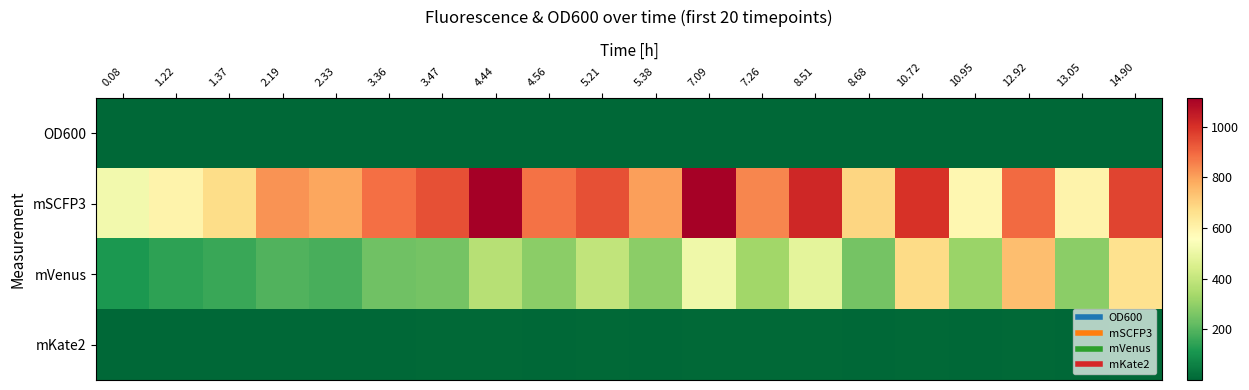

What is the difference between the highest and lowest values at 10.72?

999.8